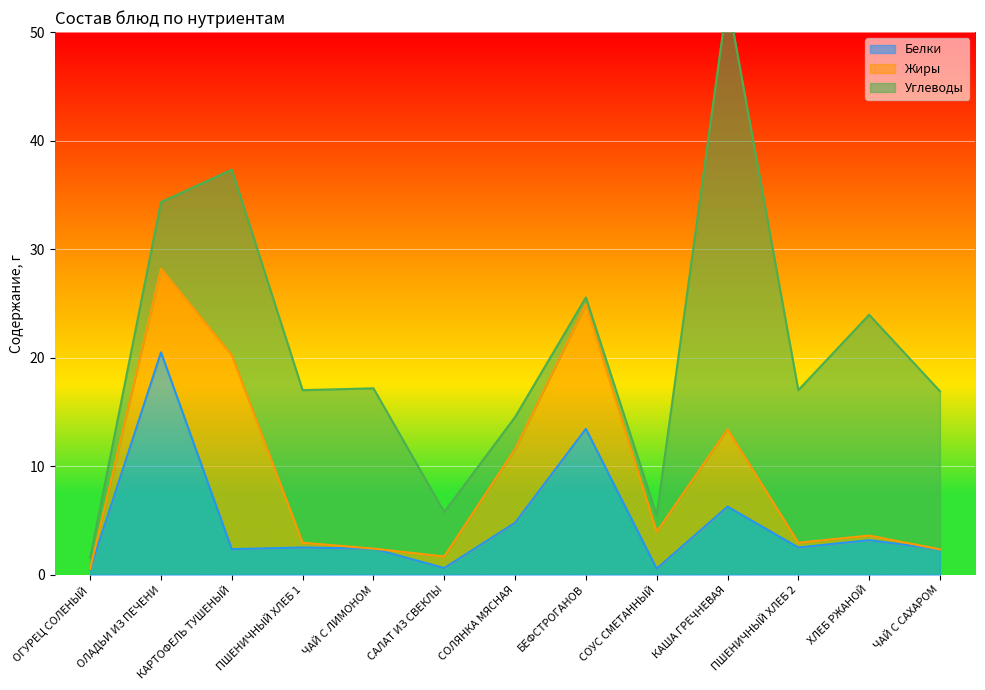

Reading left to right, list all the values displayed in this chart.

Белки: ОГУРЕЦ СОЛЕНЫЙ=0.5	ОЛАДЬИ ИЗ ПЕЧЕНИ=20.5	КАРТОФЕЛЬ ТУШЕНЫЙ=2.4	ПШЕНИЧНЫЙ ХЛЕБ 1=2.5	ЧАЙ С ЛИМОНОМ=2.4	САЛАТ ИЗ СВЕКЛЫ=0.6	СОЛЯНКА МЯСНАЯ=4.8	БЕФСТРОГАНОВ=13.4	СОУС СМЕТАННЫЙ=0.6	КАША ГРЕЧНЕВАЯ=6.3	ПШЕНИЧНЫЙ ХЛЕБ 2=2.5	ХЛЕБ РЖАНОЙ=3.2	ЧАЙ С САХАРОМ=2.3
Жиры: ОГУРЕЦ СОЛЕНЫЙ=0.1	ОЛАДЬИ ИЗ ПЕЧЕНИ=7.7	КАРТОФЕЛЬ ТУШЕНЫЙ=17.9	ПШЕНИЧНЫЙ ХЛЕБ 1=0.4	ЧАЙ С ЛИМОНОМ=0.0	САЛАТ ИЗ СВЕКЛЫ=1.1	СОЛЯНКА МЯСНАЯ=6.8	БЕФСТРОГАНОВ=11.5	СОУС СМЕТАННЫЙ=3.4	КАША ГРЕЧНЕВАЯ=7.1	ПШЕНИЧНЫЙ ХЛЕБ 2=0.4	ХЛЕБ РЖАНОЙ=0.4	ЧАЙ С САХАРОМ=0.0
Углеводы: ОГУРЕЦ СОЛЕНЫЙ=1.0	ОЛАДЬИ ИЗ ПЕЧЕНИ=6.1	КАРТОФЕЛЬ ТУШЕНЫЙ=17.1	ПШЕНИЧНЫЙ ХЛЕБ 1=14.1	ЧАЙ С ЛИМОНОМ=14.8	САЛАТ ИЗ СВЕКЛЫ=4.1	СОЛЯНКА МЯСНАЯ=3.0	БЕФСТРОГАНОВ=0.6	СОУС СМЕТАННЫЙ=1.5	КАША ГРЕЧНЕВАЯ=39.7	ПШЕНИЧНЫЙ ХЛЕБ 2=14.1	ХЛЕБ РЖАНОЙ=20.4	ЧАЙ С САХАРОМ=14.6